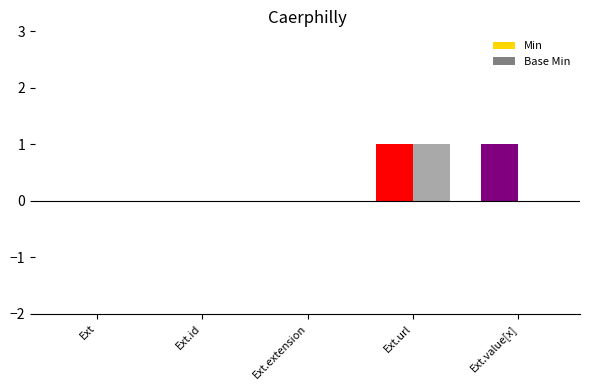

Does the chart contain stacked bars?

No